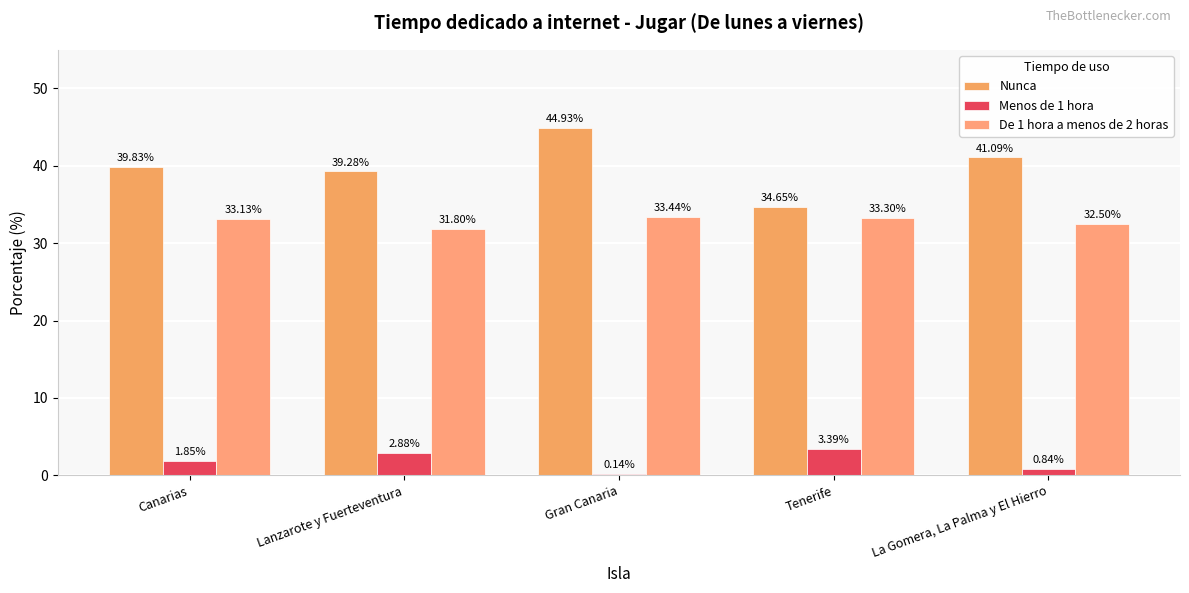

How many groups of bars are there?

5